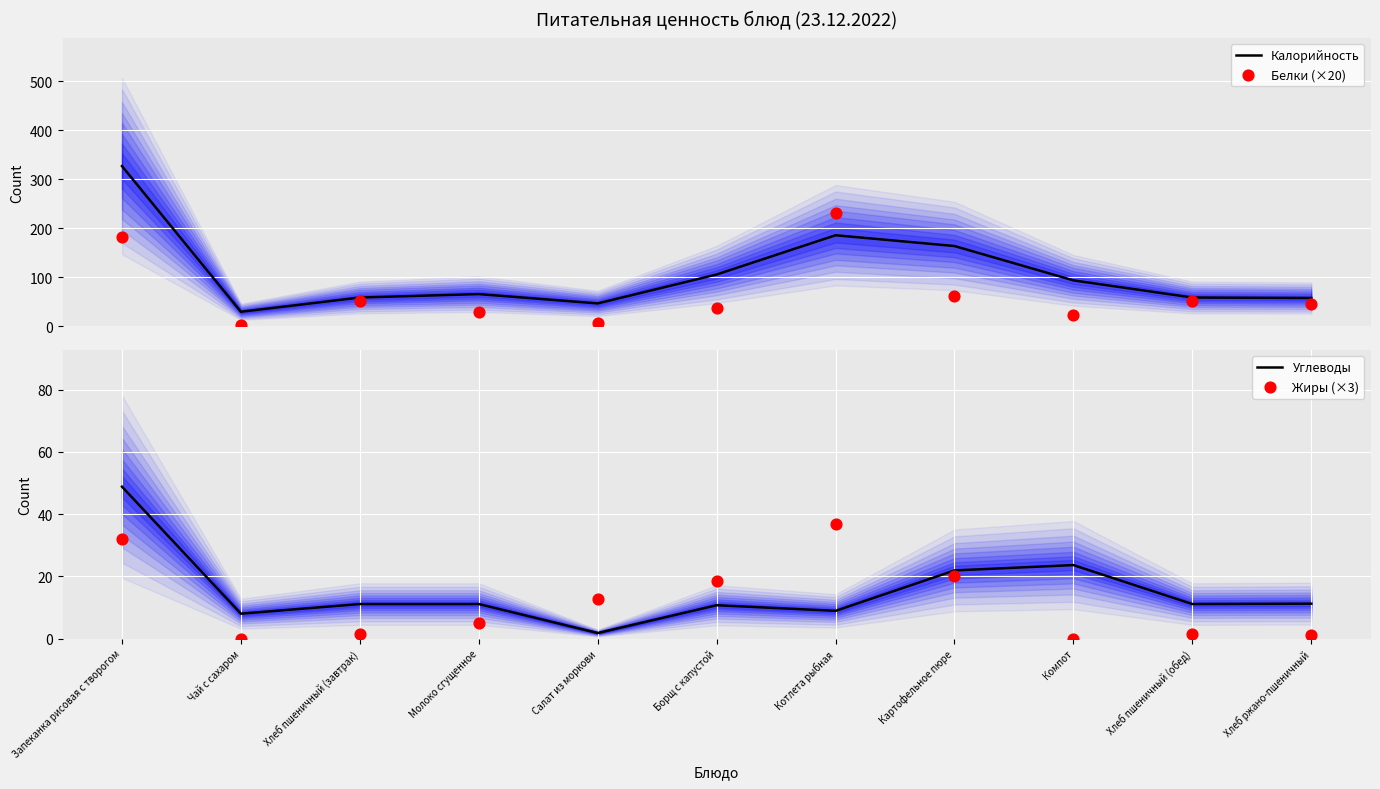

Which series has the largest Y range (max minus min)?

Калорийность